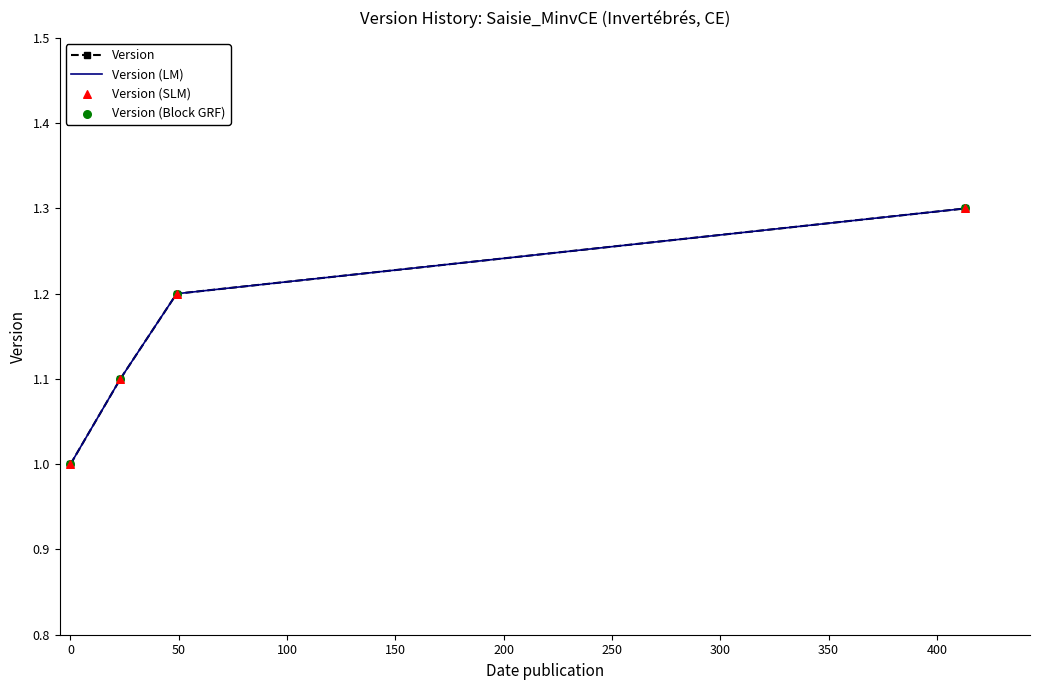

Which series has the largest total across all categories?

Version